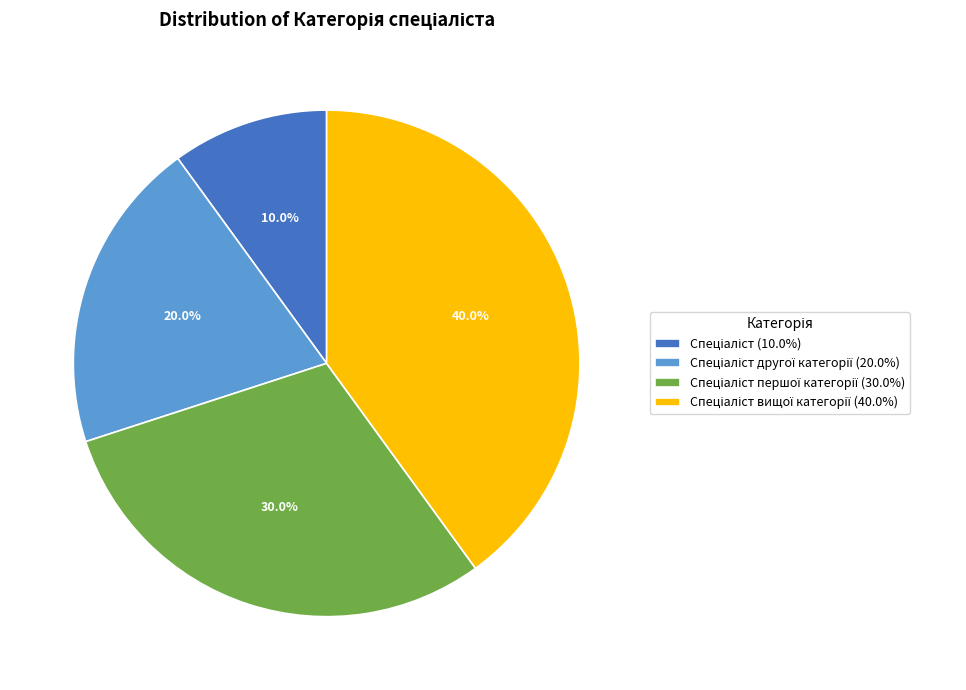

Is there any slice that represents more than half of the pie?

No